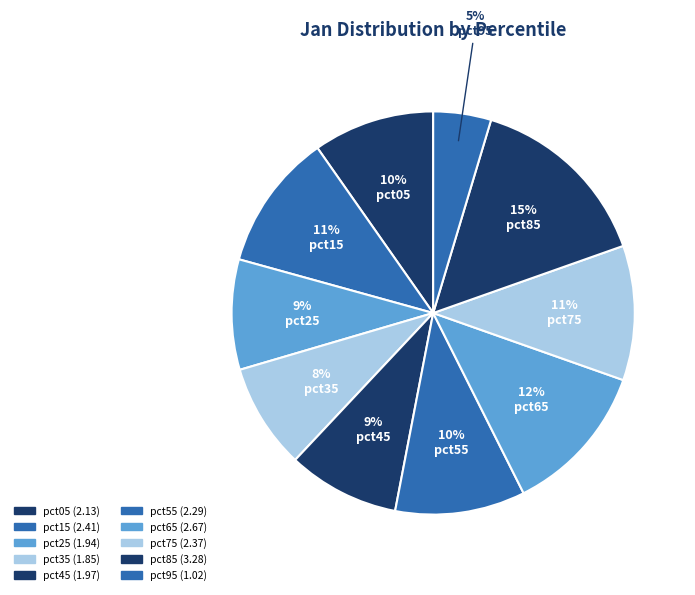

Is it true that pct45 is 9% of the pie?

True